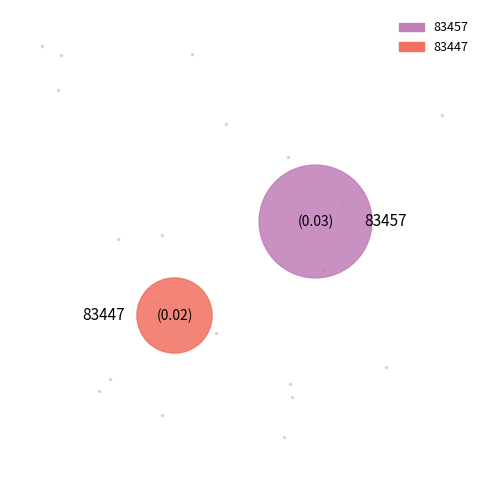

Is there a majority slice in this chart?

Yes